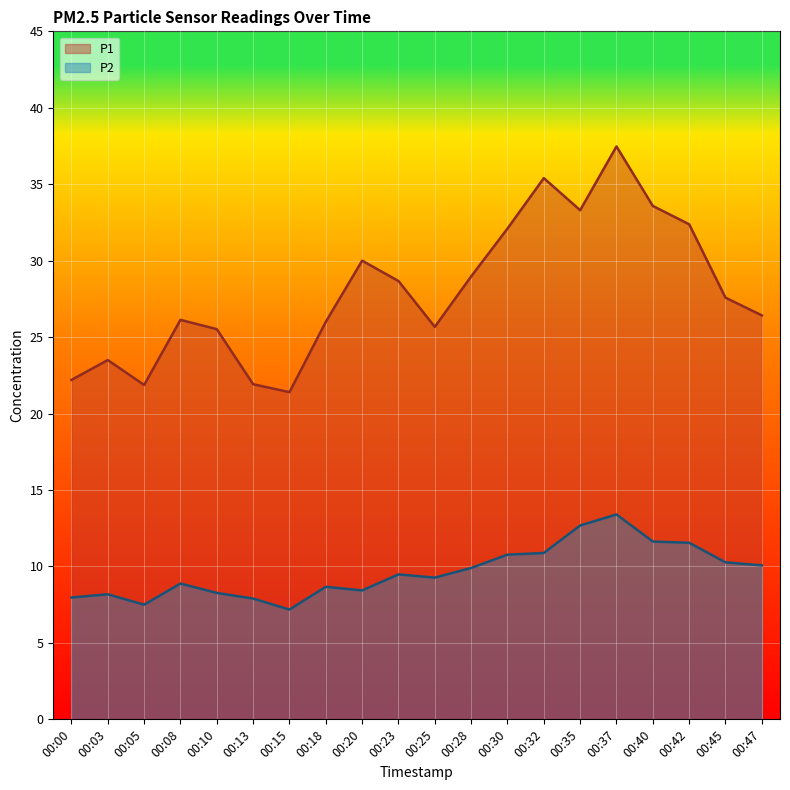

True or false: P1 and P2 intersect in this chart.

False